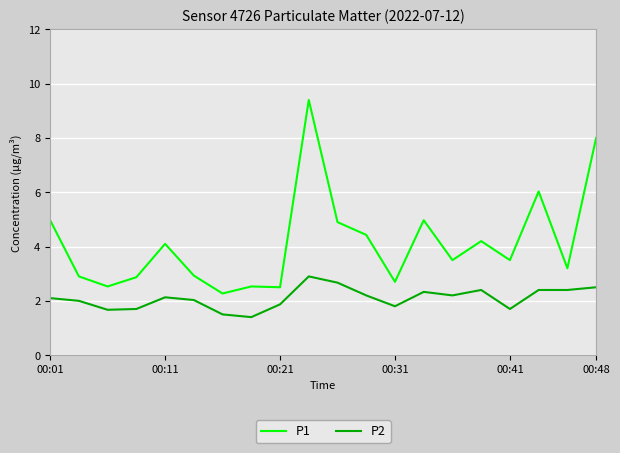

Which series has the widest spread of values?

P1